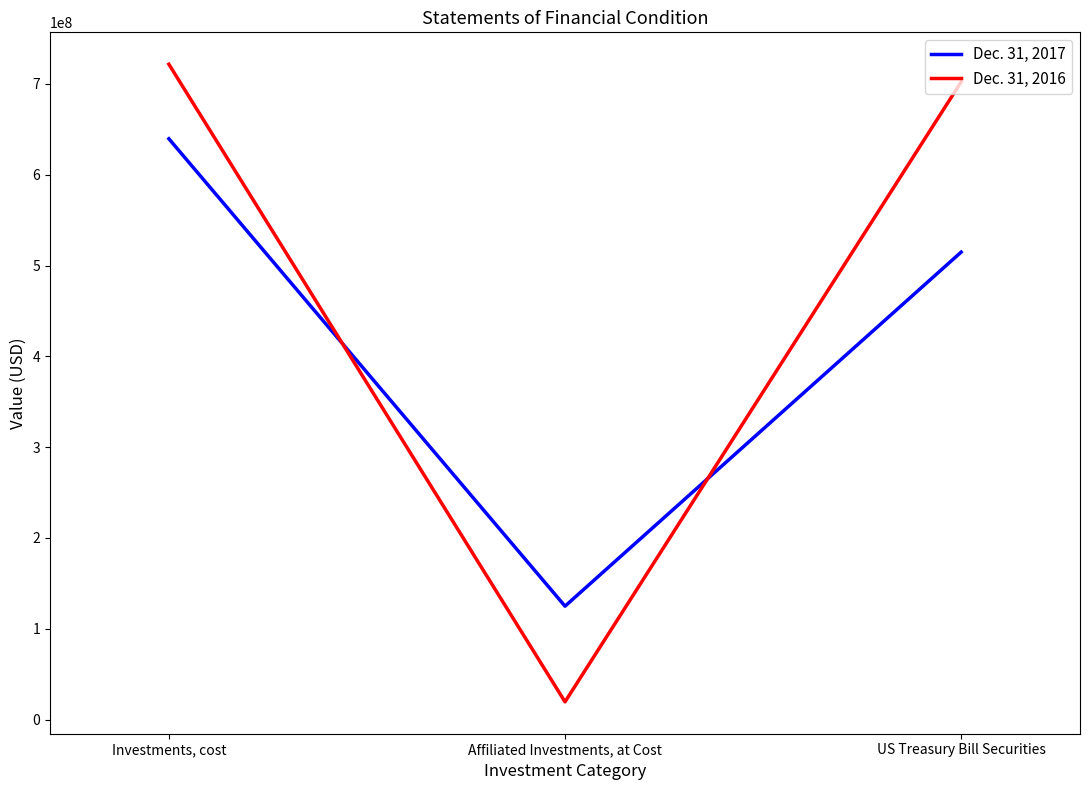

Which series changed the most between Investments, cost and US Treasury Bill Securities?

Dec. 31, 2017